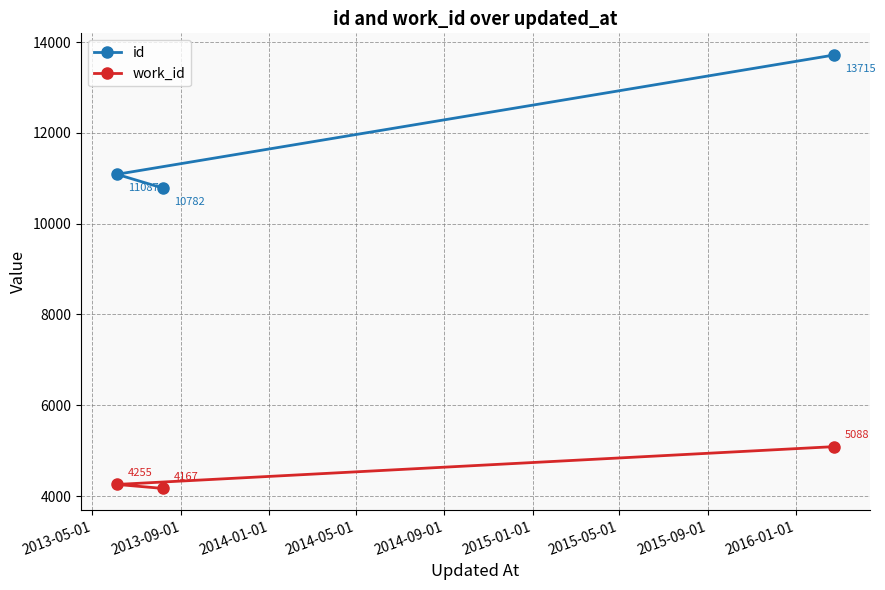

Which series has the largest total across all categories?

id